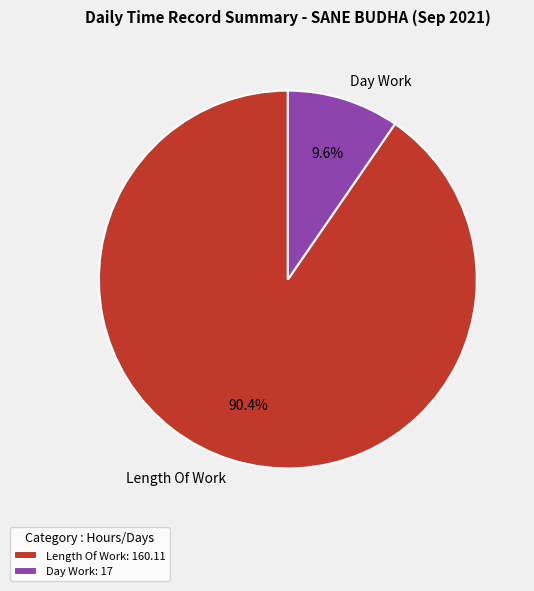

How many segments does this pie chart have?

2